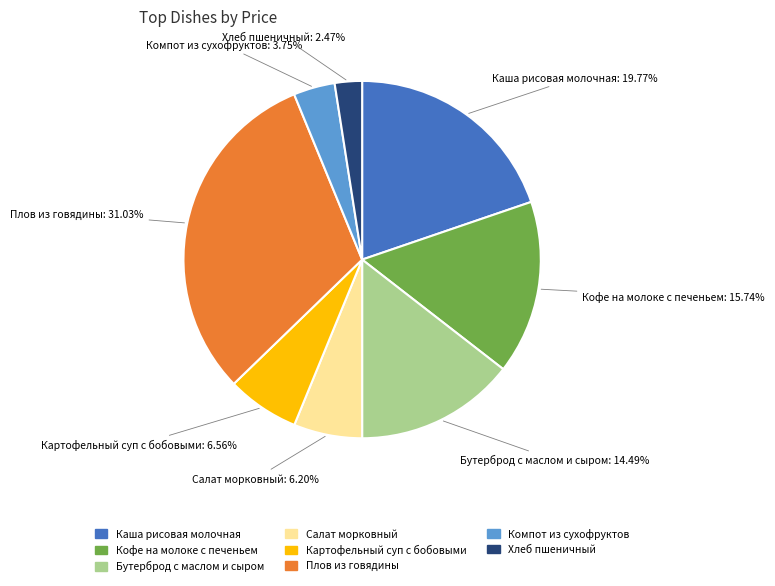

Which category has the smallest portion of the pie?

Хлеб пшеничный